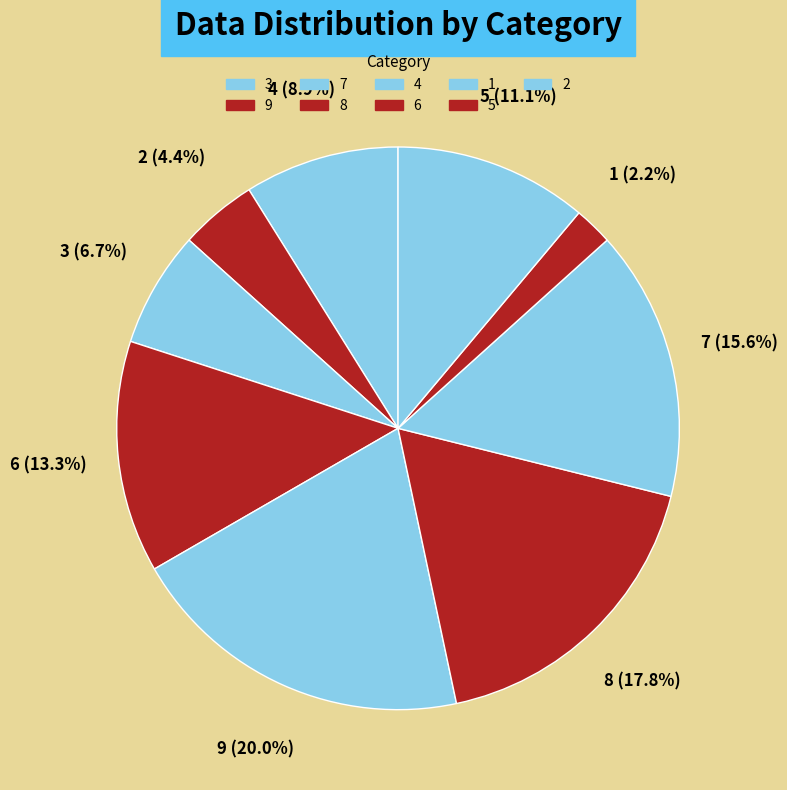

How many segments does this pie chart have?

9